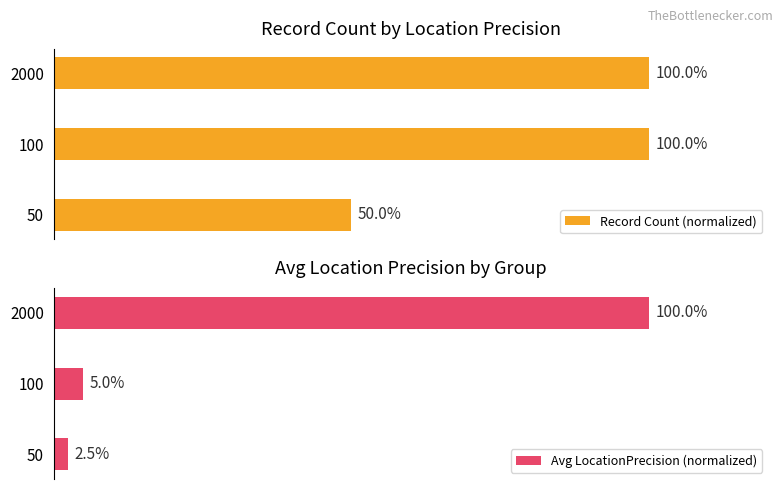

Reading left to right, list all the values displayed in this chart.

Record Count (normalized): 50.0	100.0	100.0
Avg LocationPrecision (normalized): 2.5	5.0	100.0